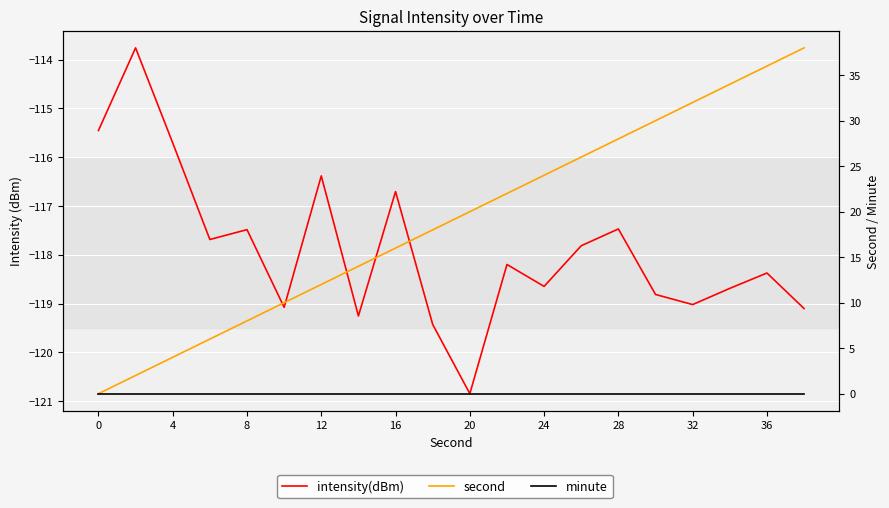

What is the sum of the second values at 36 and 17?

52.0